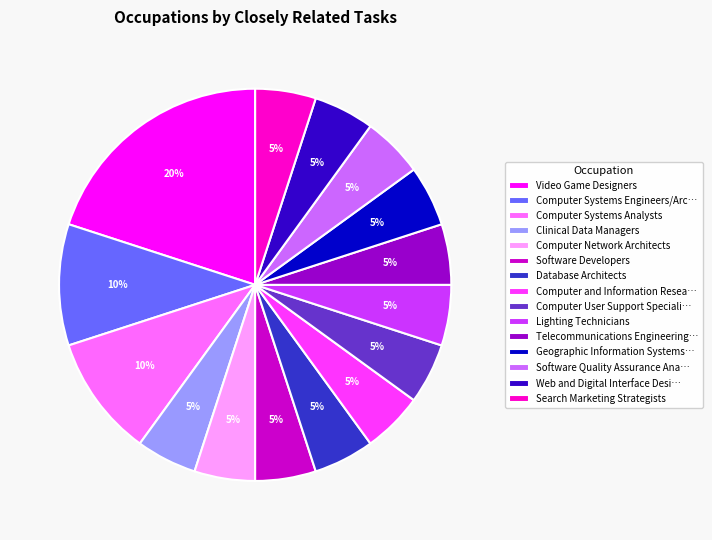

Does Video Game Designers represent more than half of the total?

No